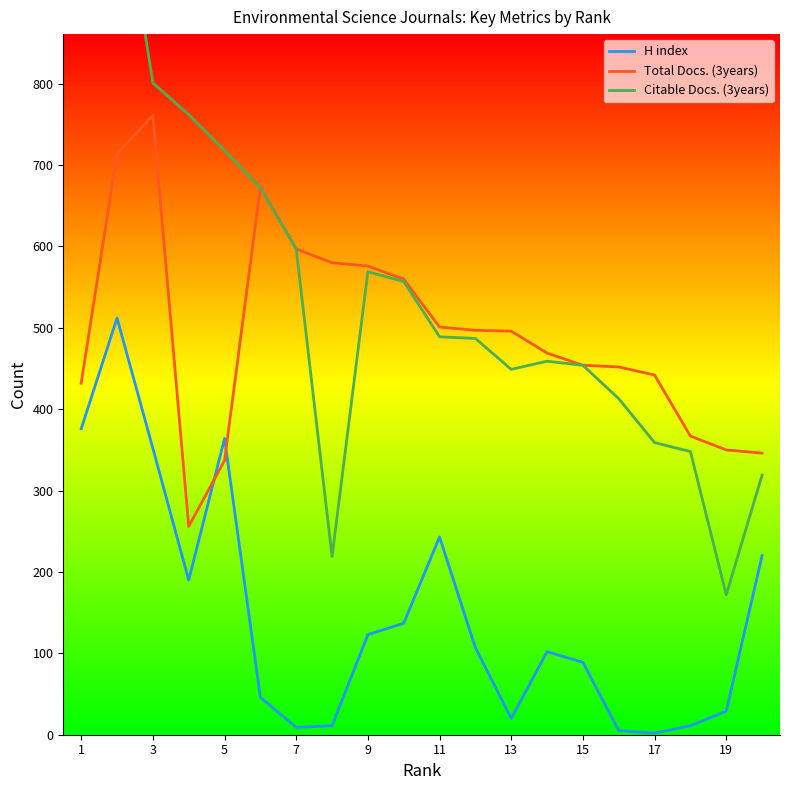

After their last crossing, which series has the higher values: H index or Total Docs. (3years)?

Total Docs. (3years)